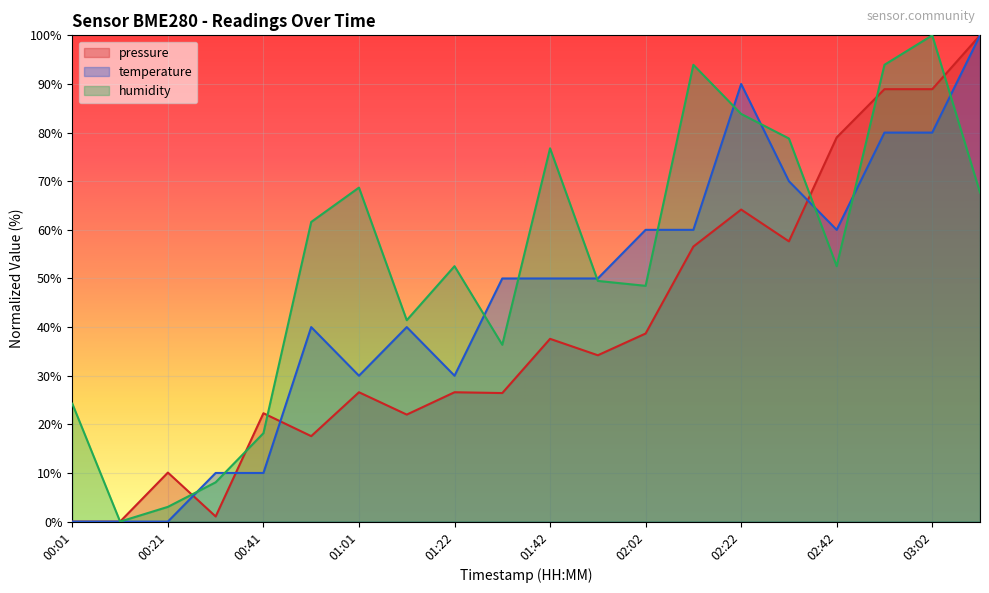

How many positive values does the humidity series have?

19